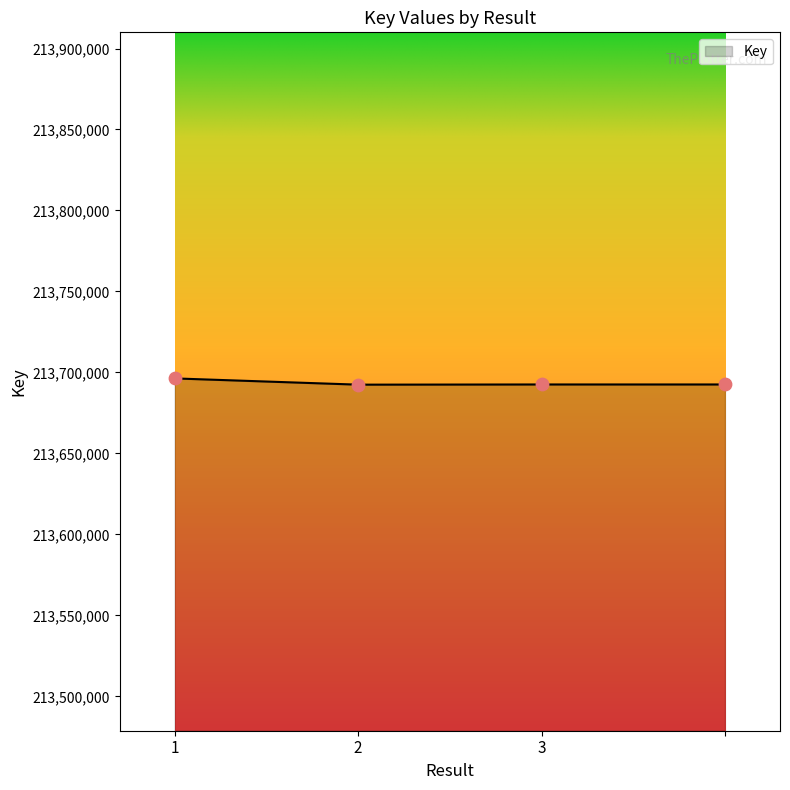

True or false: the data has more than 2 interior local peaks.

False